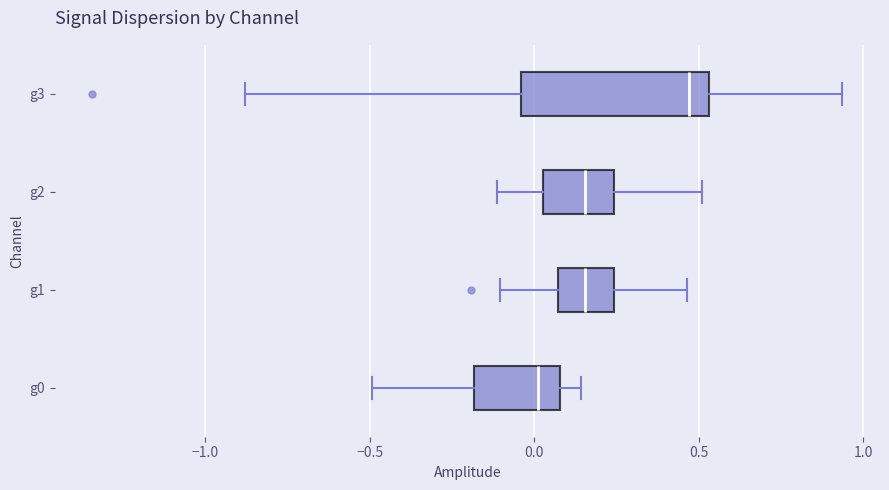

Where does the left whisker of the box for g1 end on the x-axis? The values are not printed on the chart, so give them approximately, as read against the axis.

-0.10